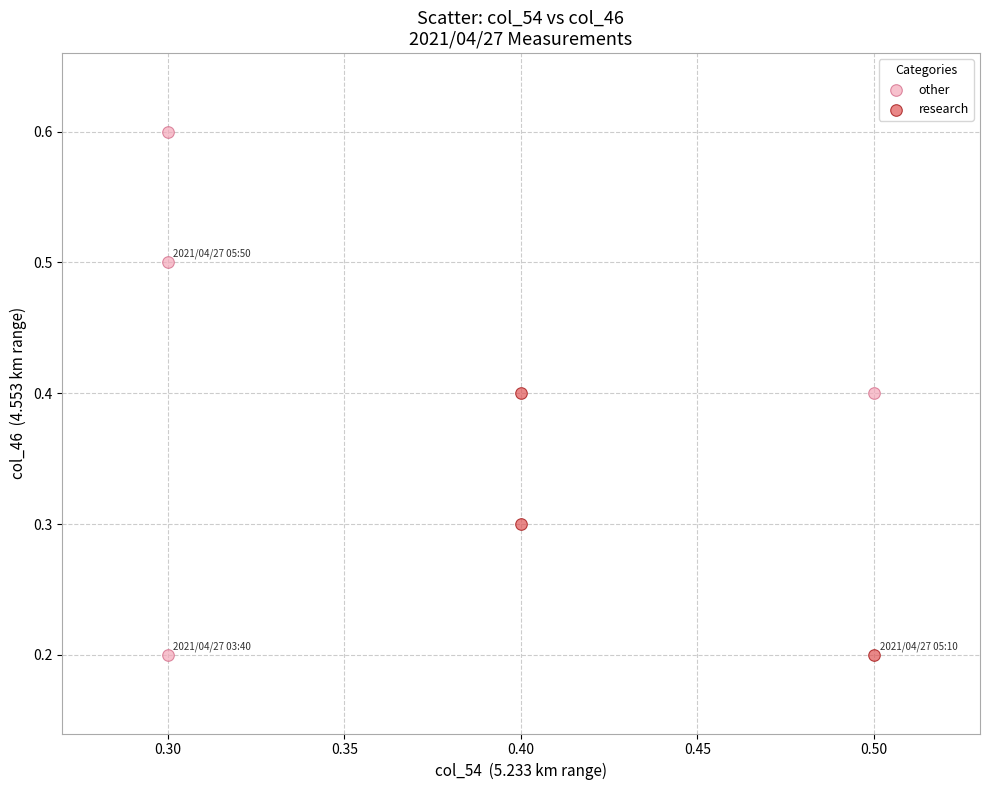

Which series contains the highest Y value?

other